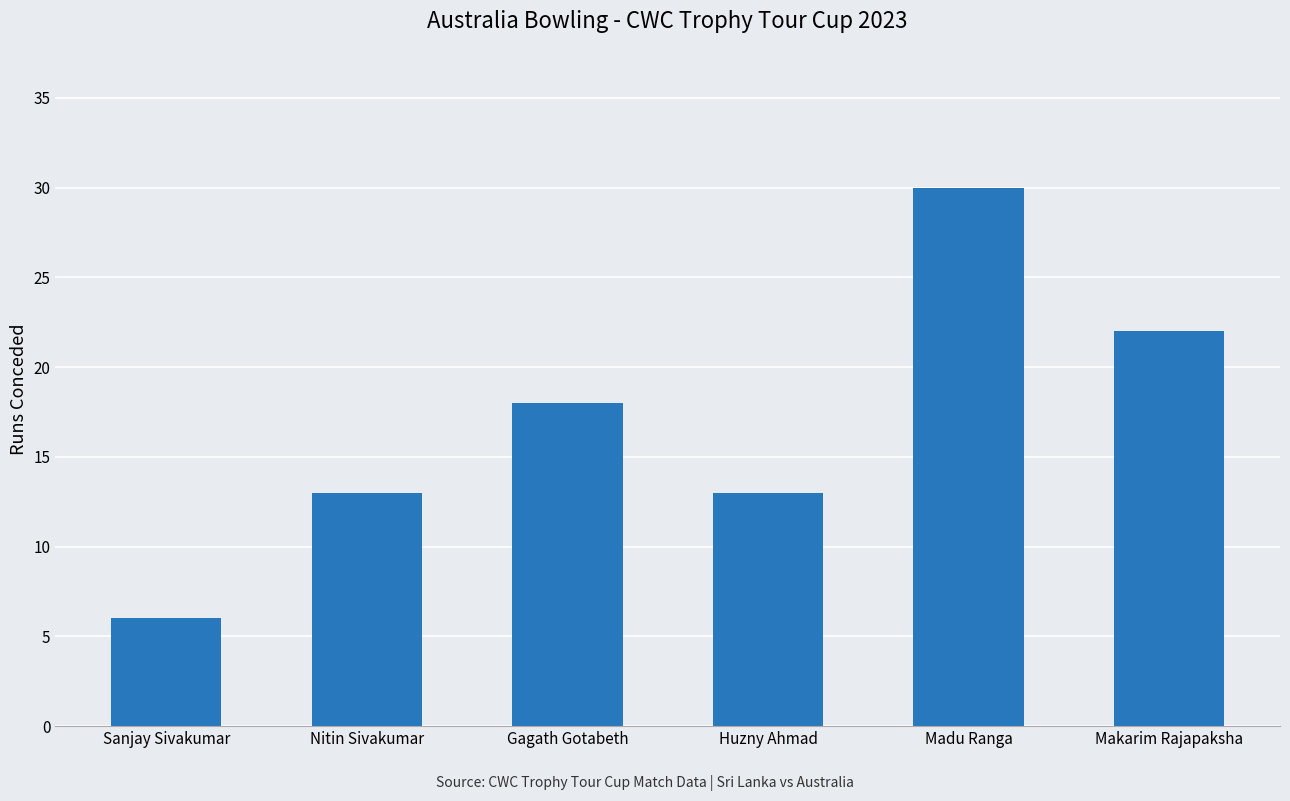

How many data points does each series have?

6